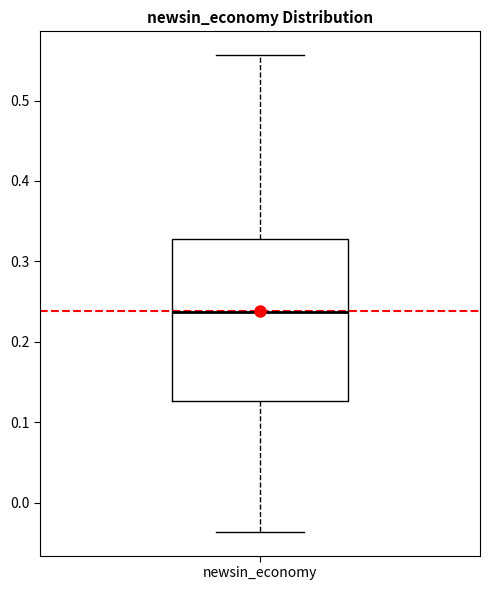

Transcribe this box plot: give where the median line is, the range the box spans, and where the two whiskers end, as read against the y-axis. The values are not printed on the chart, so give them approximately, as read against the axis.

median 0.24, box 0.13 to 0.33, whiskers -0.04 to 0.56